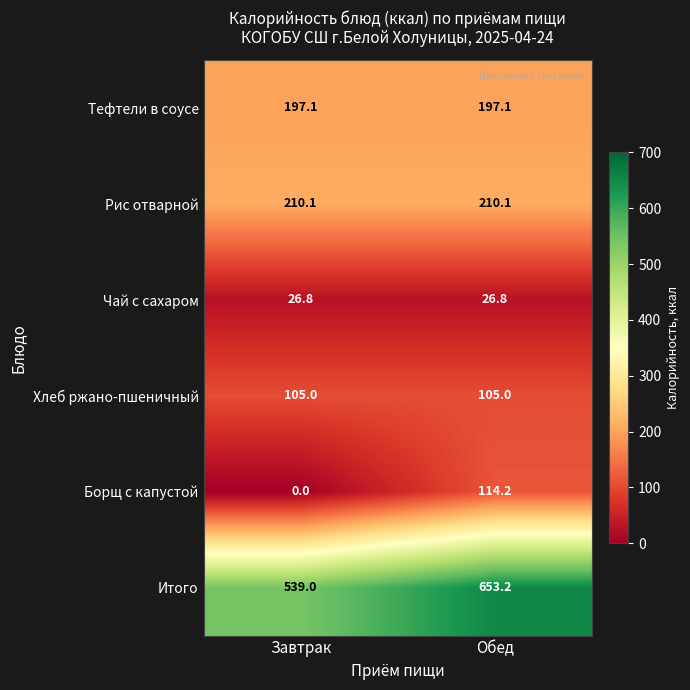

What is the spread (max minus min) of values at Завтрак?

539.0